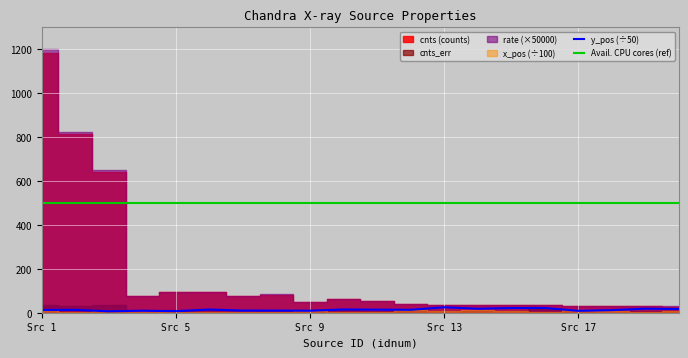

True or false: y_pos (÷50) and Avail. CPU cores (ref) cross at least once.

False